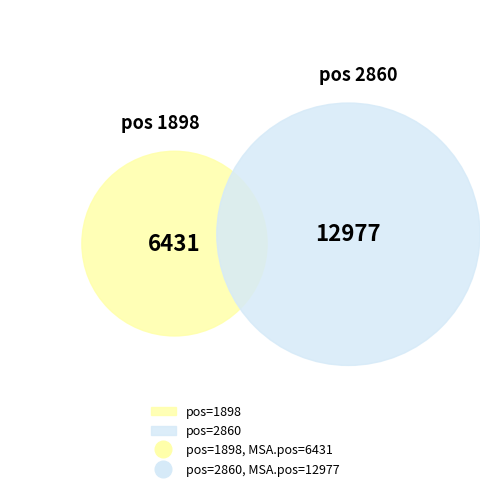

To the nearest percent, what is the average slice percentage?

50%